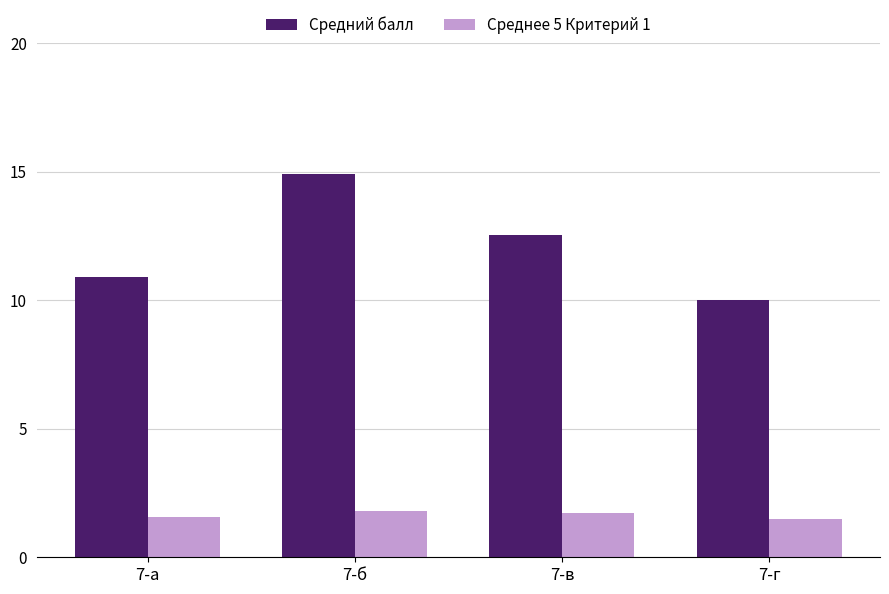

Is it true that Средний балл equals 20.1 at 7-б?

False